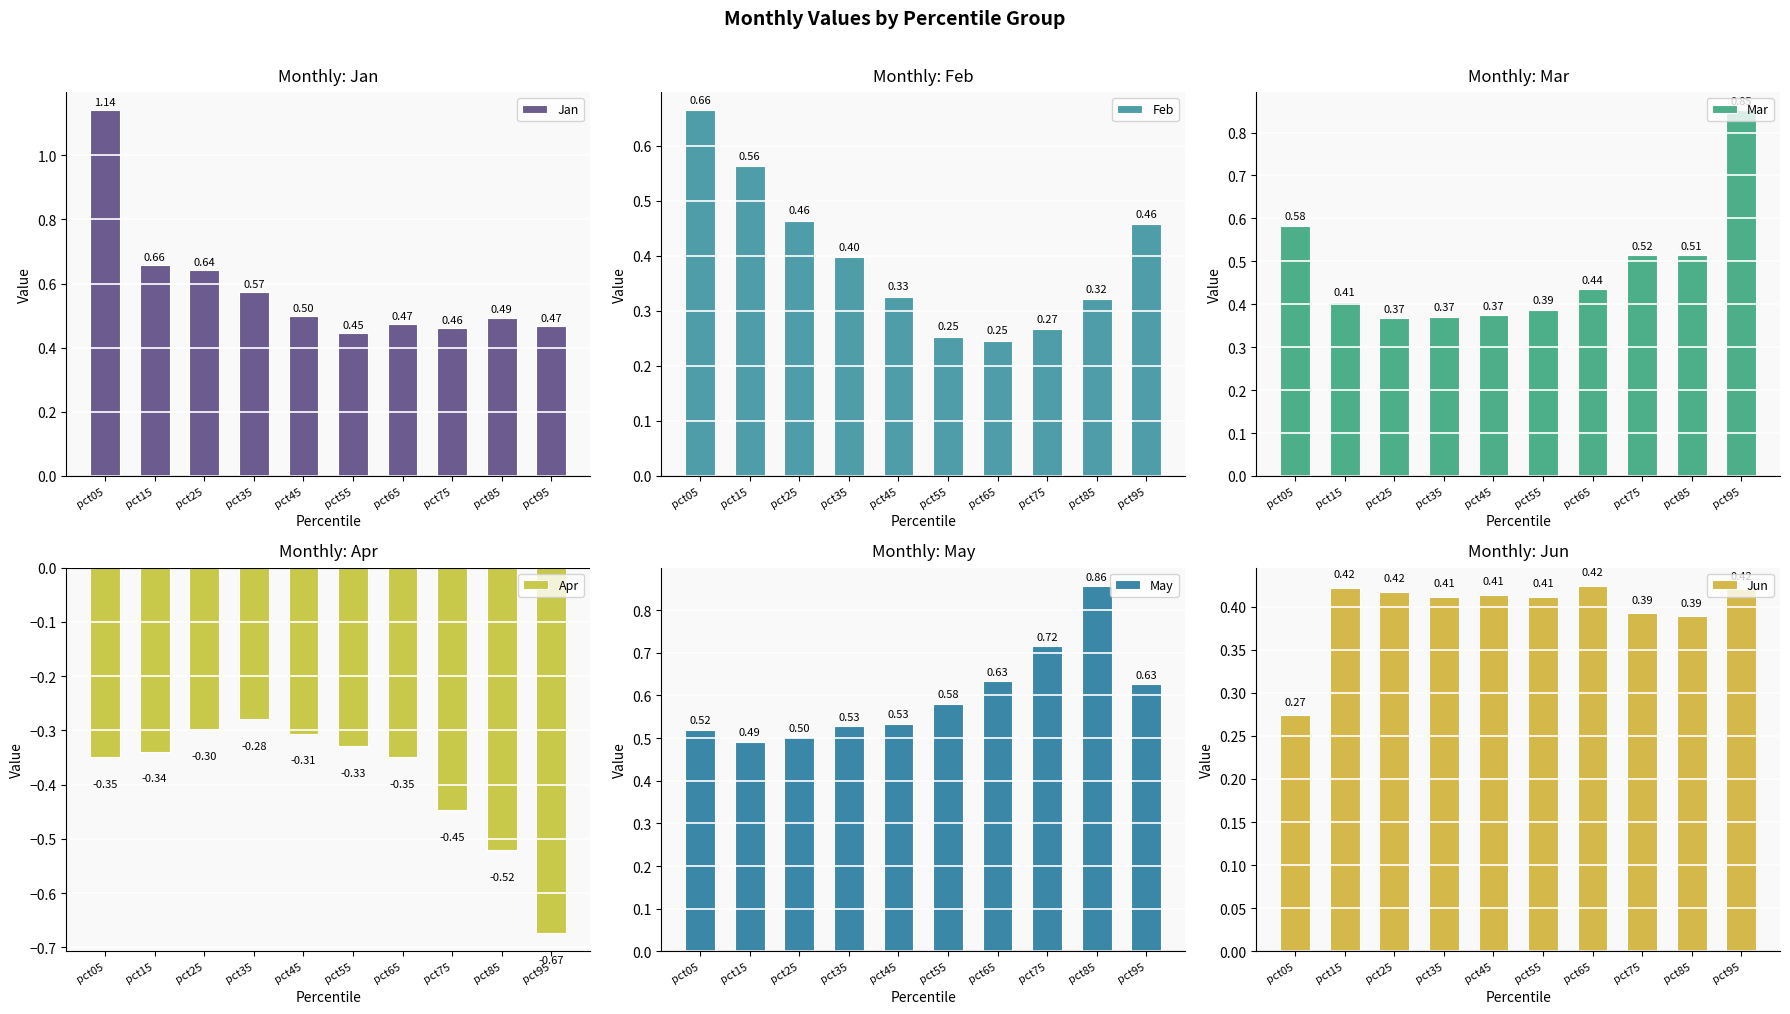

How many bars are there in each group?

6